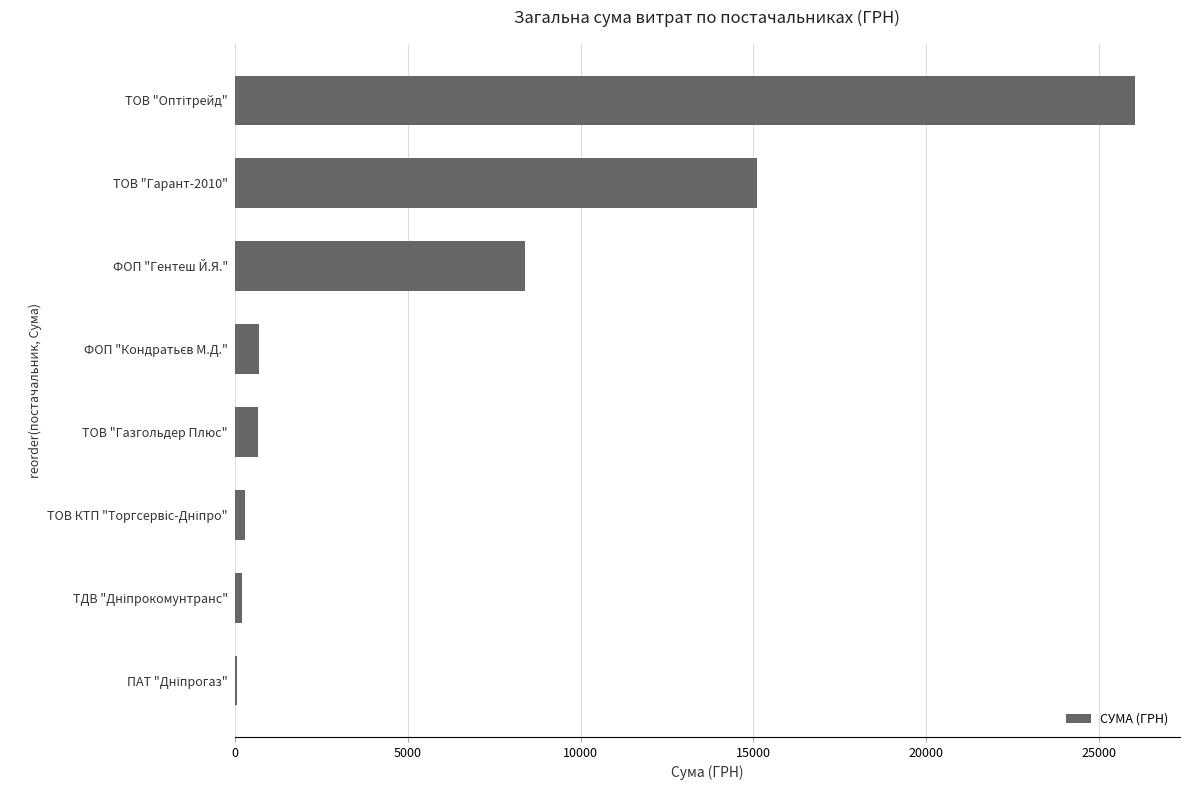

What is the greatest value displayed?

26037.0